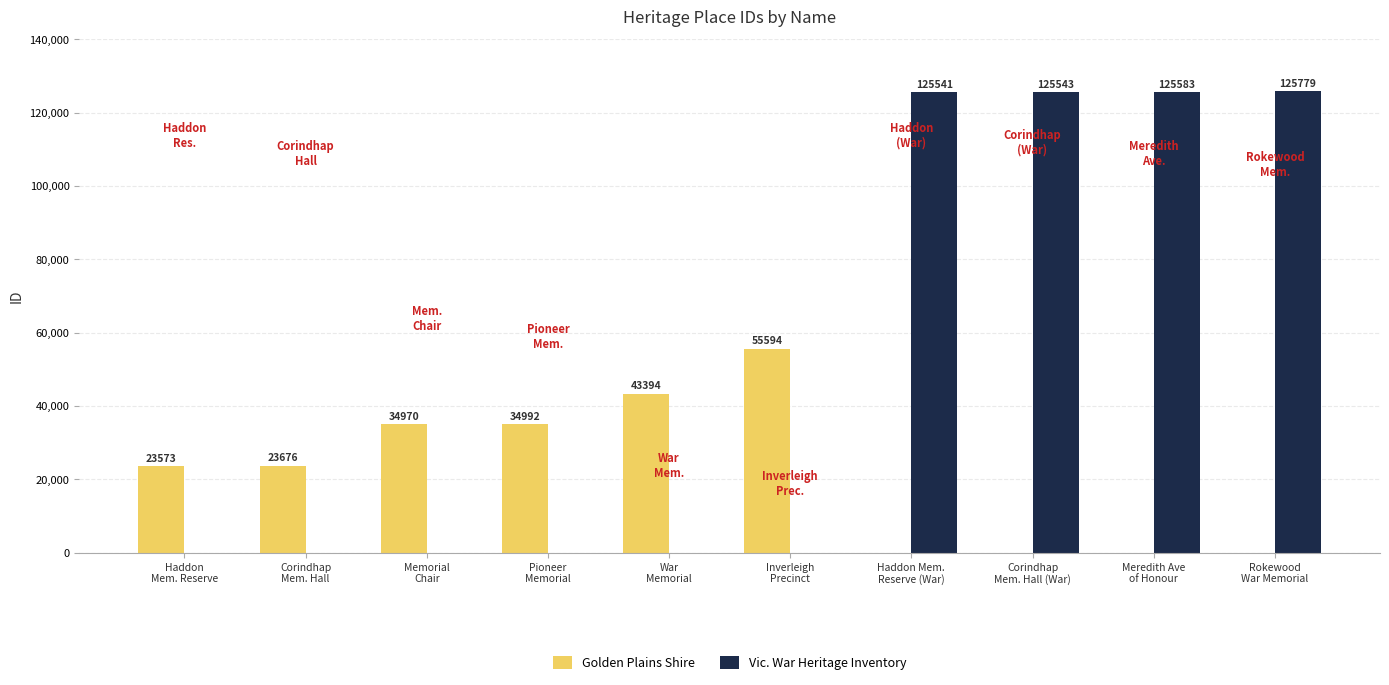

Where is the data nearest to the value 74676?

Inverleigh Precinct